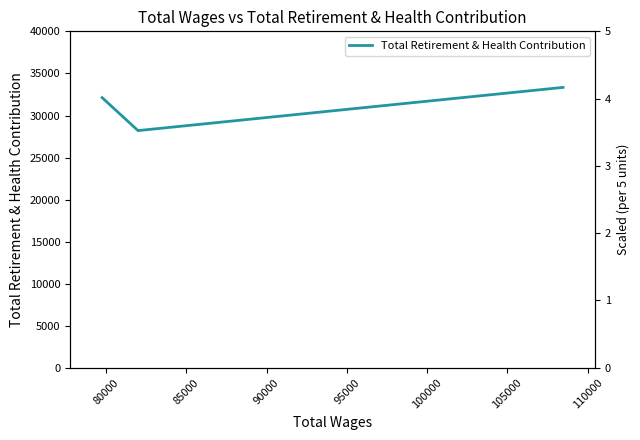

What is the difference between the maximum and minimum values?

5142